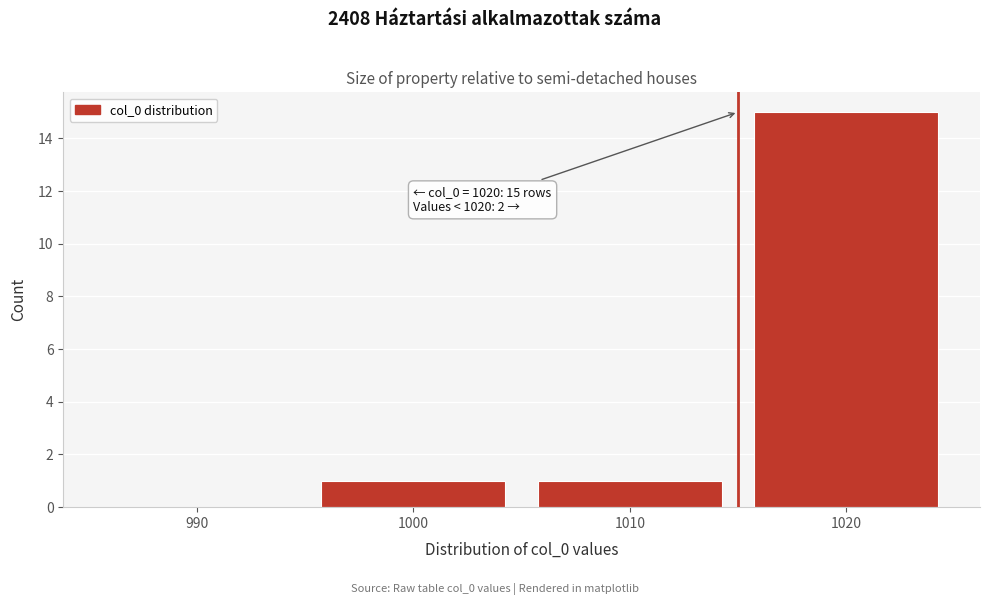

Reading right to left, extract all data points from this chart.

1020=15	1010=1	1000=1	990=0